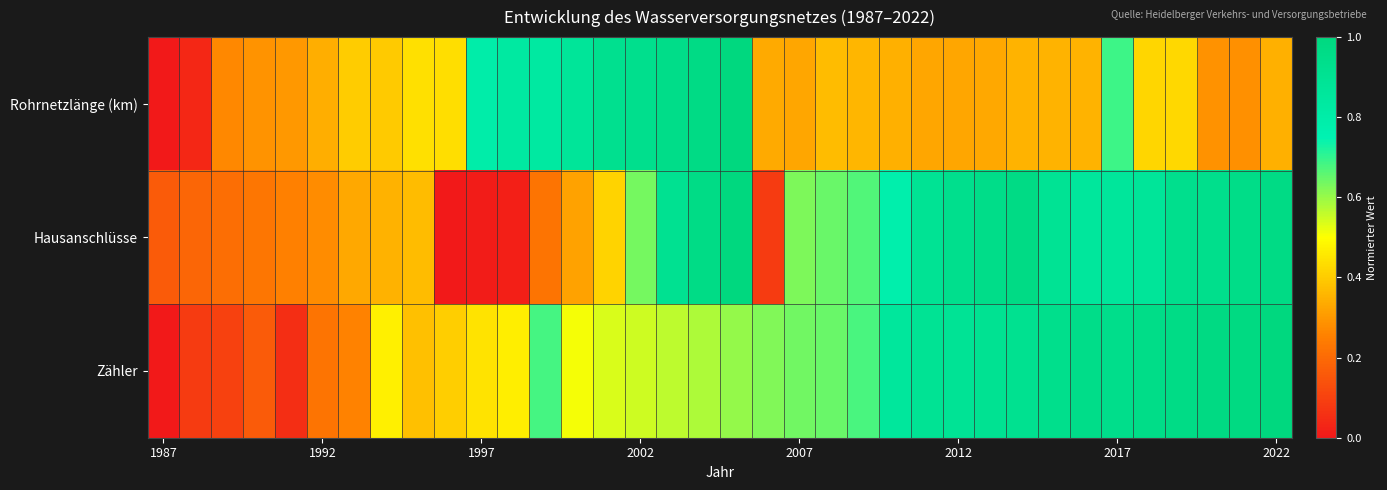

Which series has the largest total across all categories?

Zähler